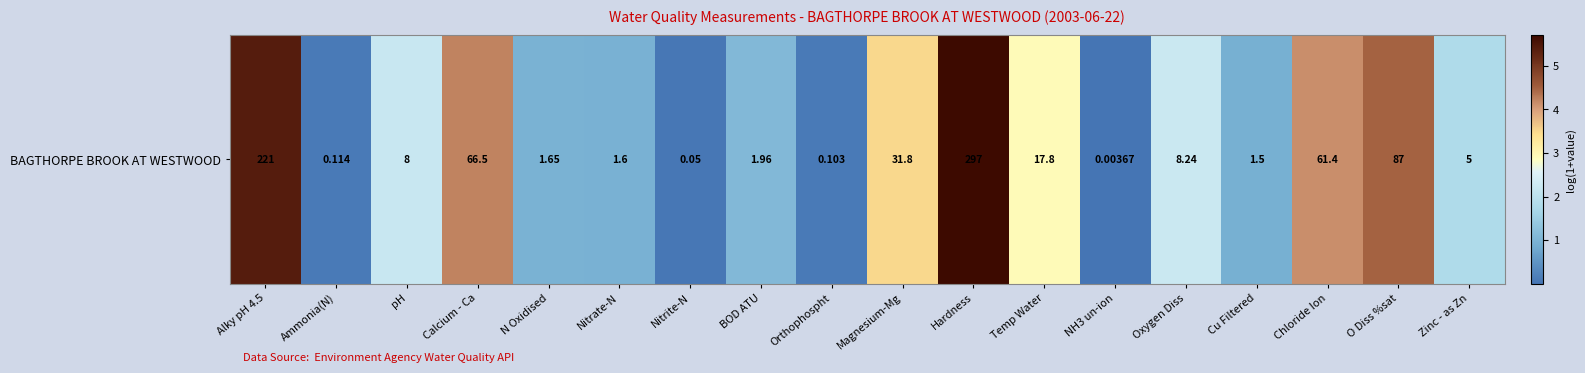

Reading left to right, transcribe all the data shown in this chart.

5.4	0.1	2.2	4.2	1.0	1.0	0.0	1.1	0.1	3.5	5.7	2.9	0.0	2.2	0.9	4.1	4.5	1.8